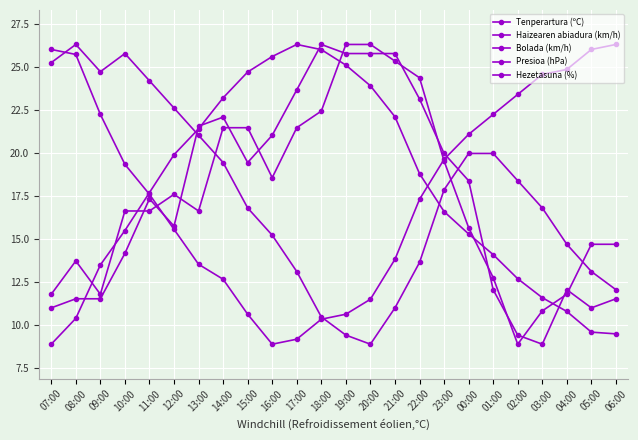

Count the number of data series in this chart.

5